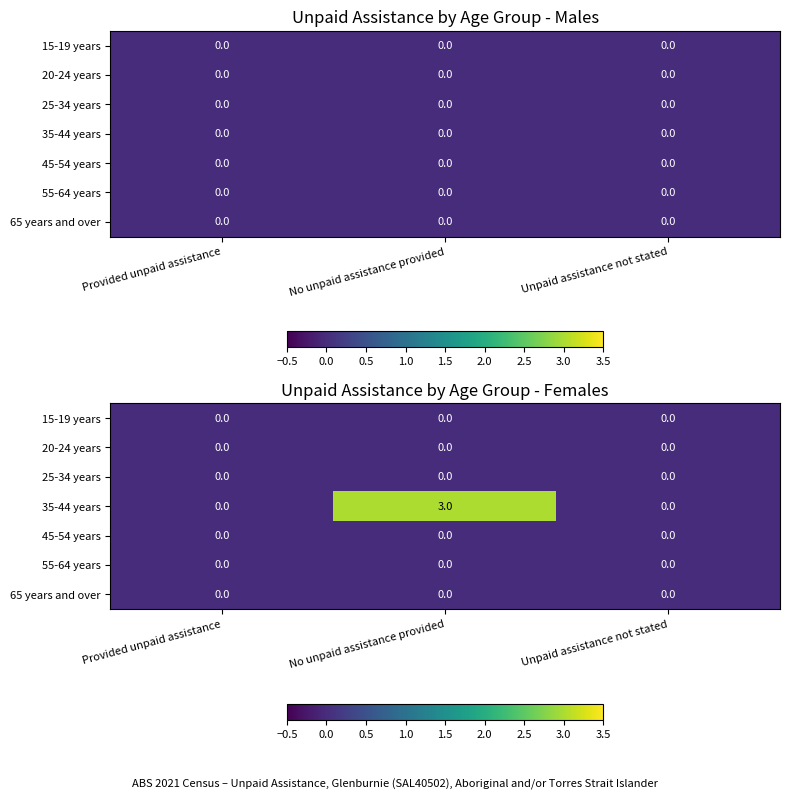

What is the greatest value displayed?

3